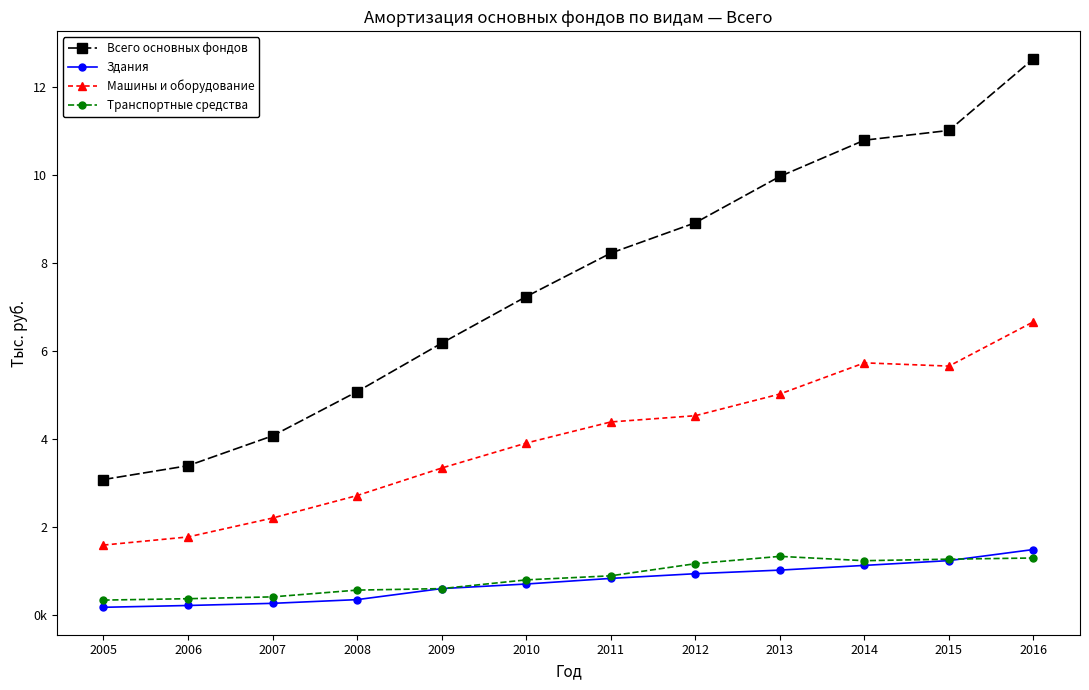

Which series has the largest range (max minus min)?

Всего основных фондов